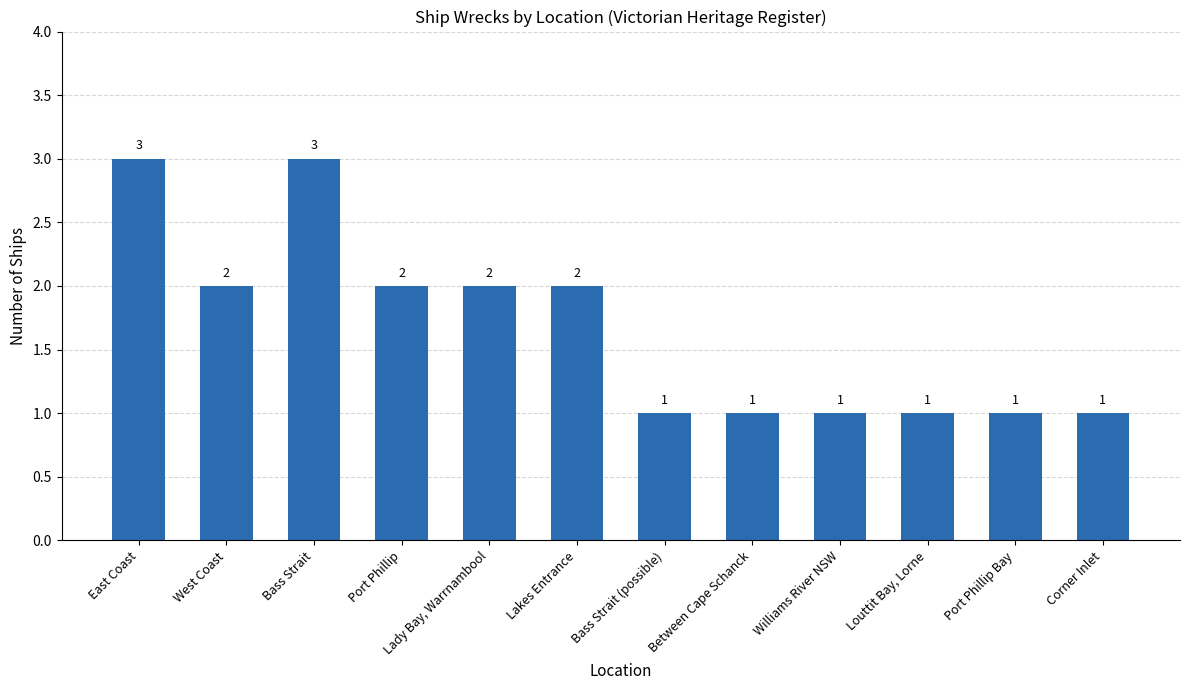

What position from the right is Williams River NSW?

4